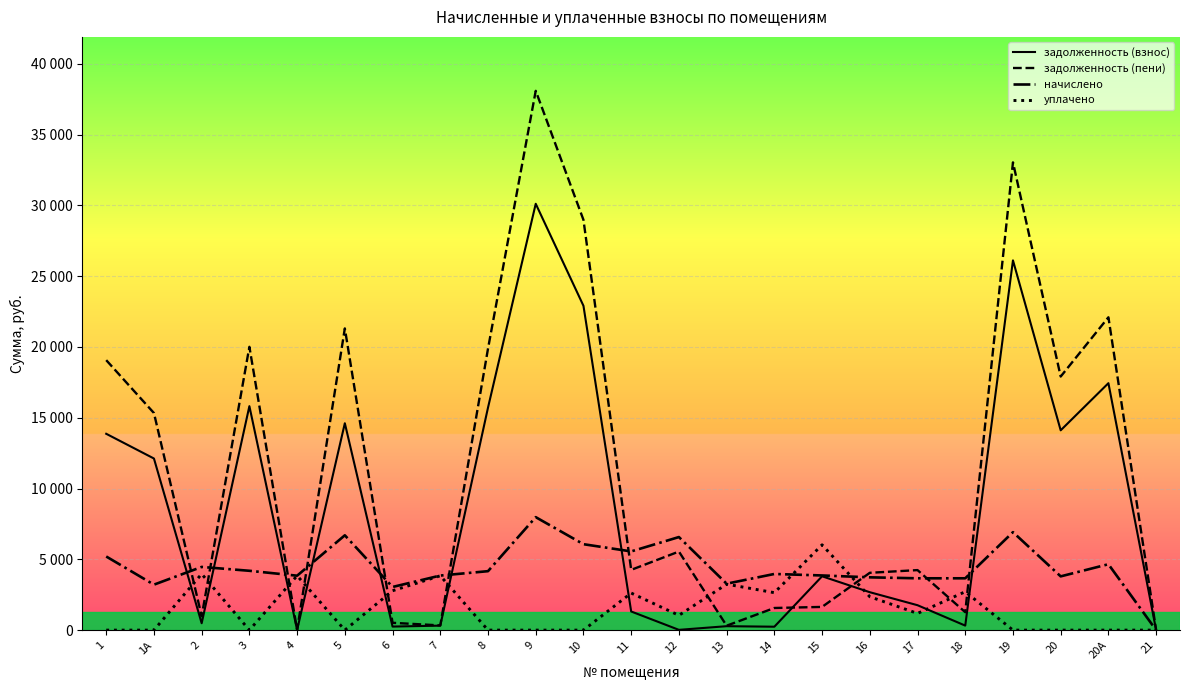

Does the chart have visible grid lines?

Yes